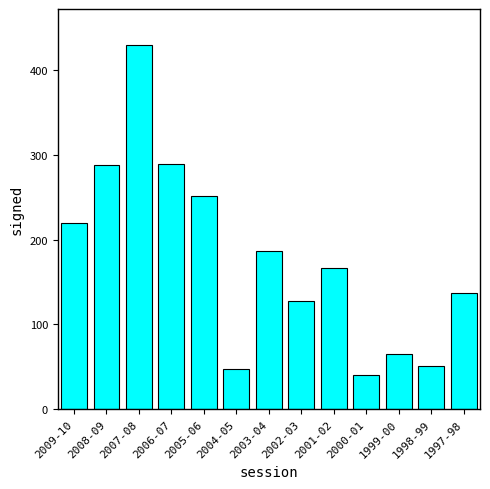

The chart shows a value of 19 at 2004-05. True or false?

False